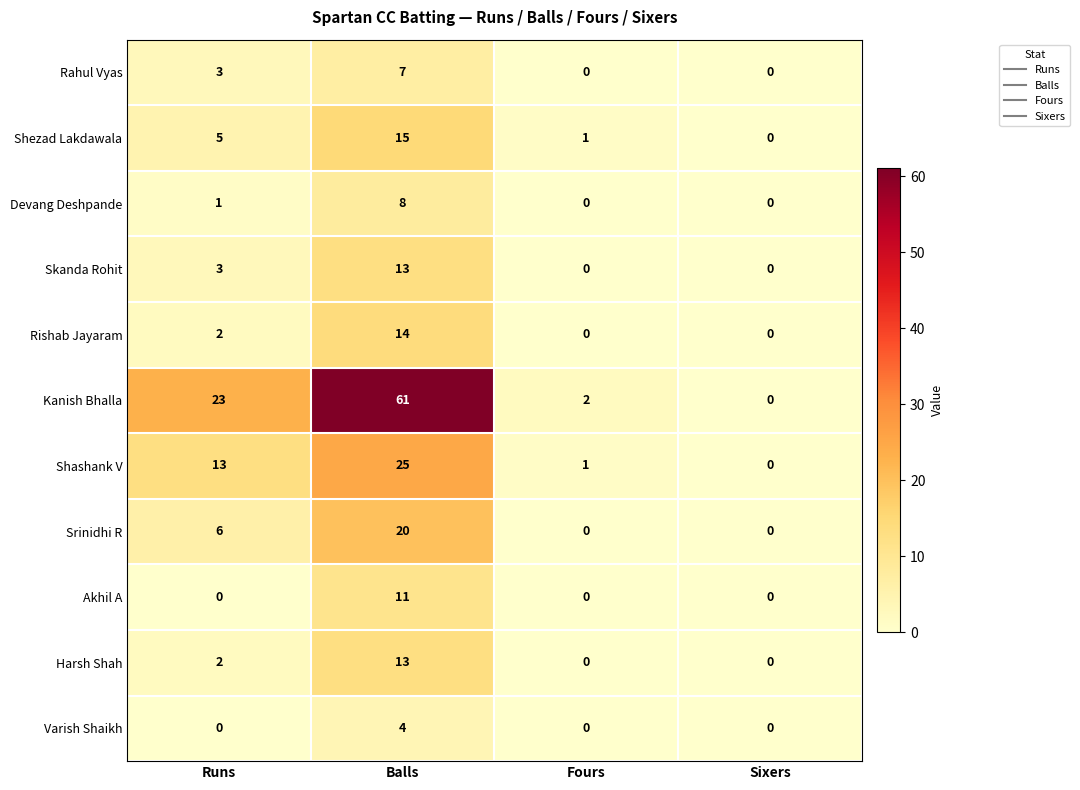

How many data points does each series have?

4